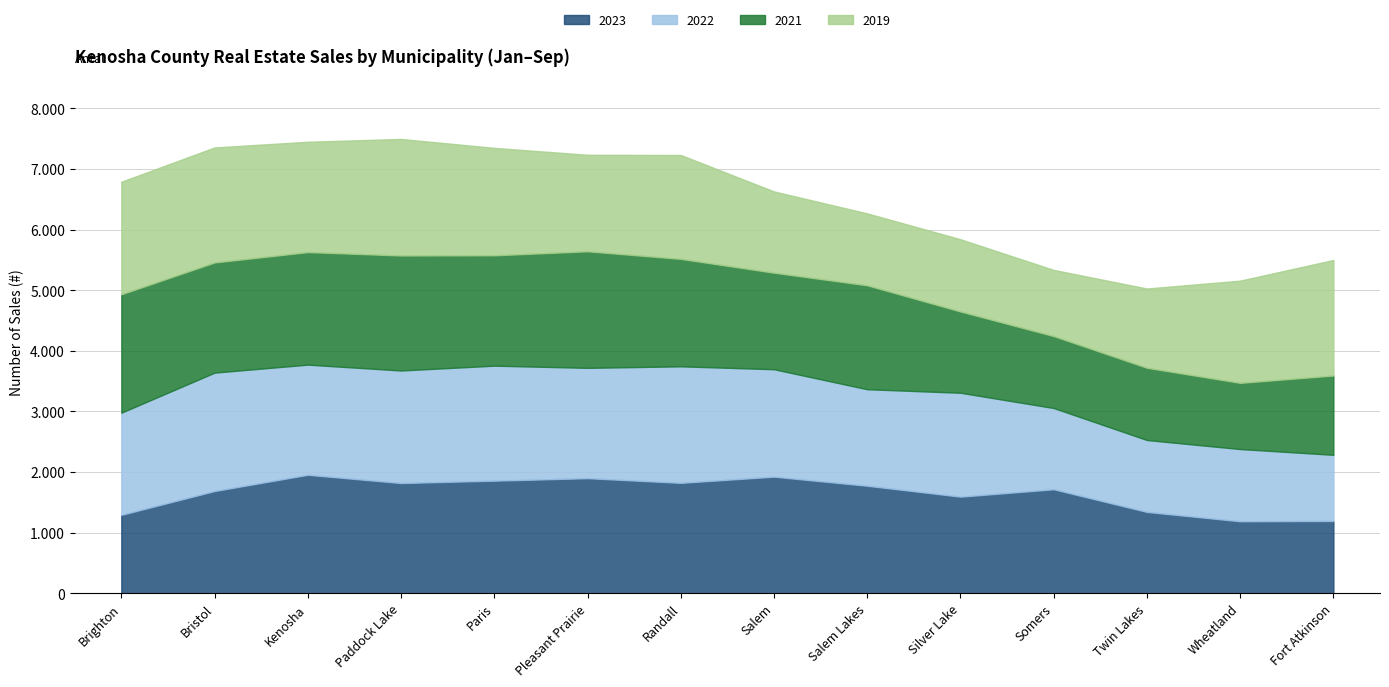

What is the average value of the 2021 series?

1605